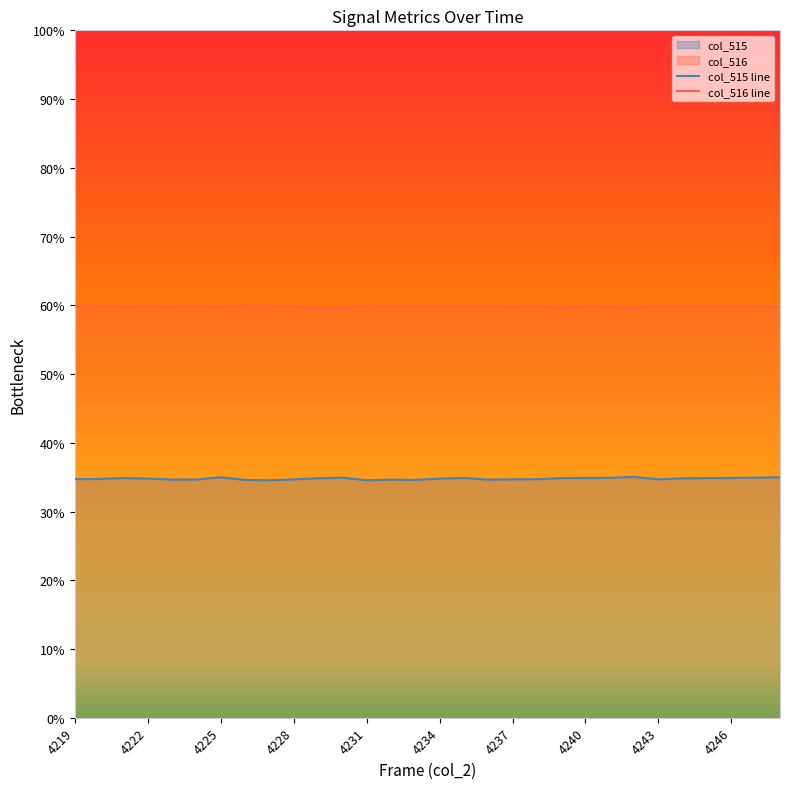

Which category has the lowest value across all series?

4227